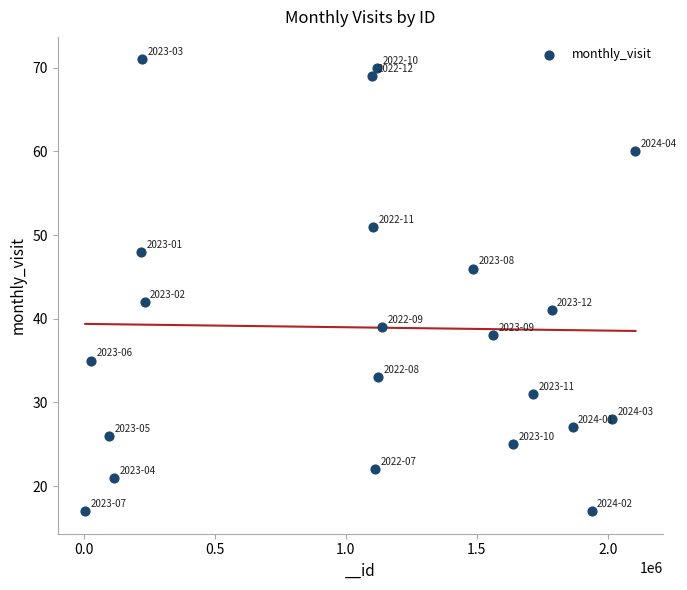

What is the range of Y values (max minus min)?

54